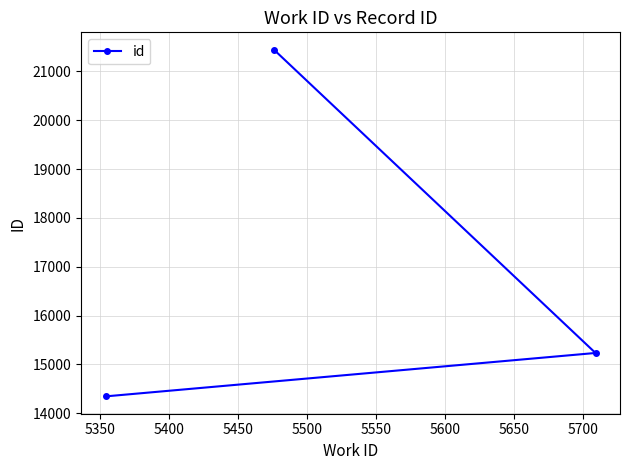

What is the value of the 2nd point from the left?

21446